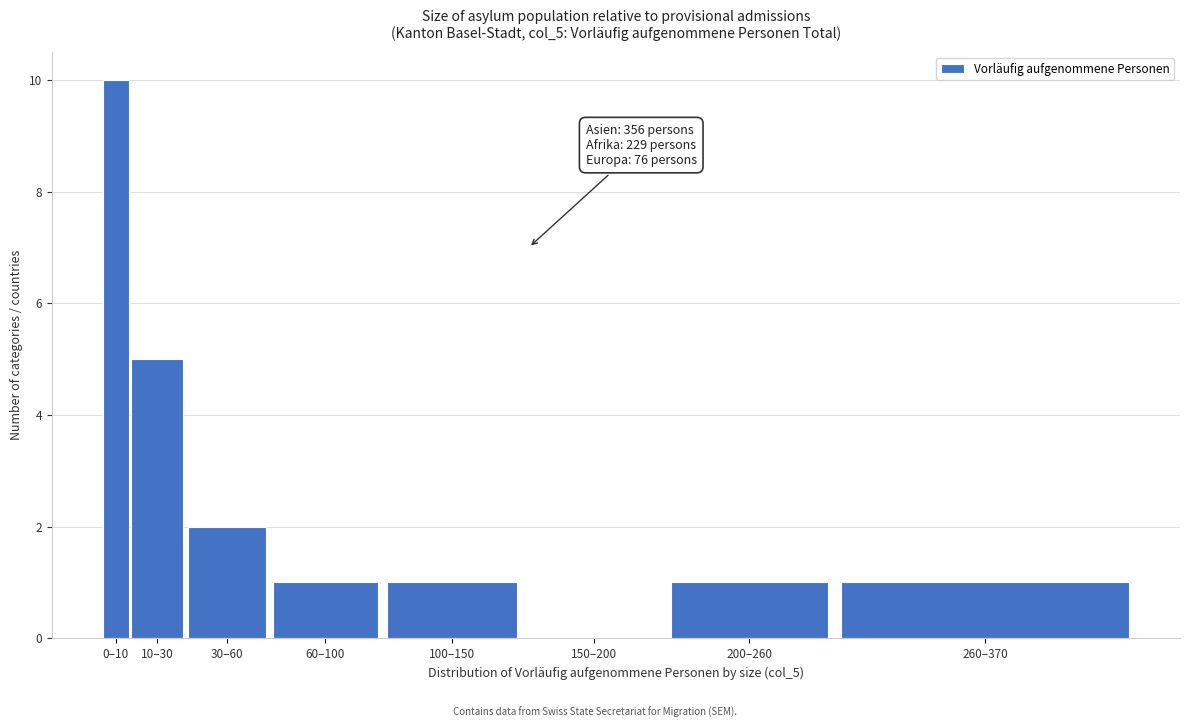

Reading left to right, what are all the values shown in this chart?

0–10=10	10–30=5	30–60=2	60–100=1	100–150=1	150–200=0	200–260=1	260–370=1